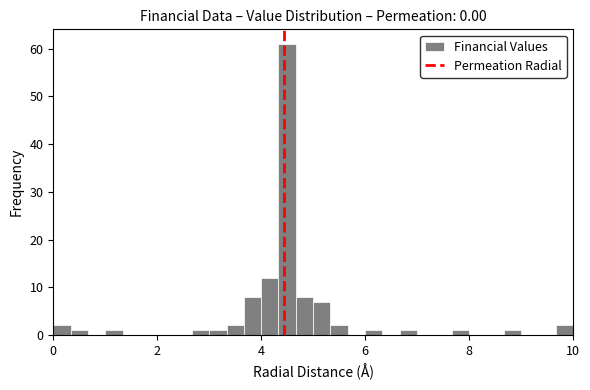

Around what value on the x-axis is the tallest bar? Give the approximate position of its centre, as read against the axis.

4.6